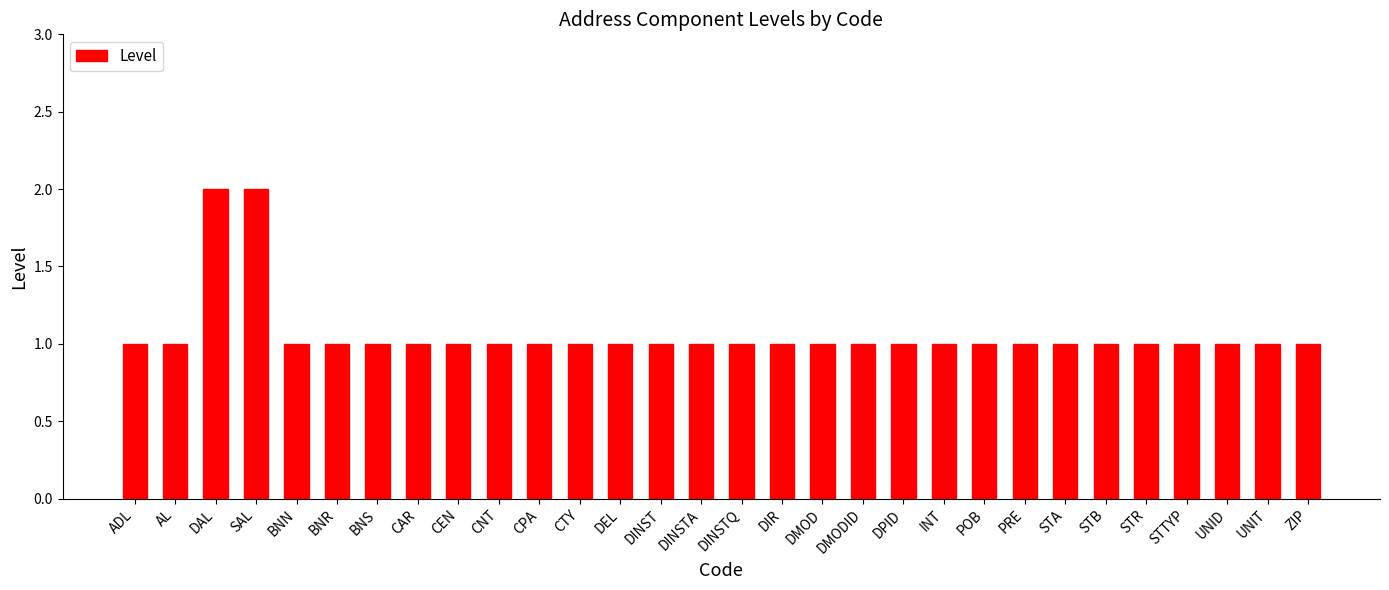

Read the value at DIR.

1